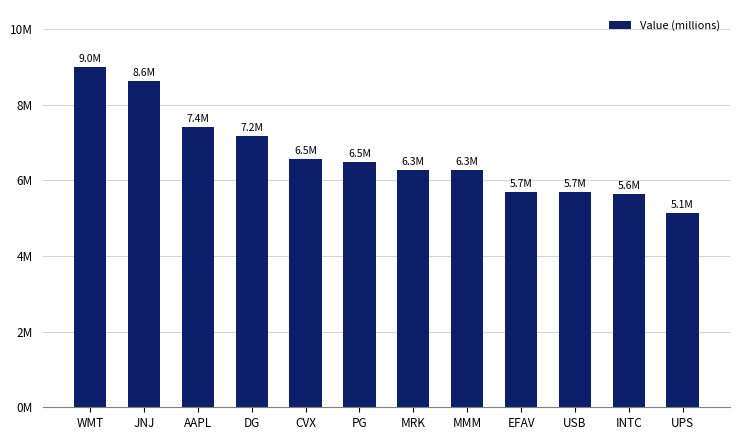

What position from the left is PG?

6